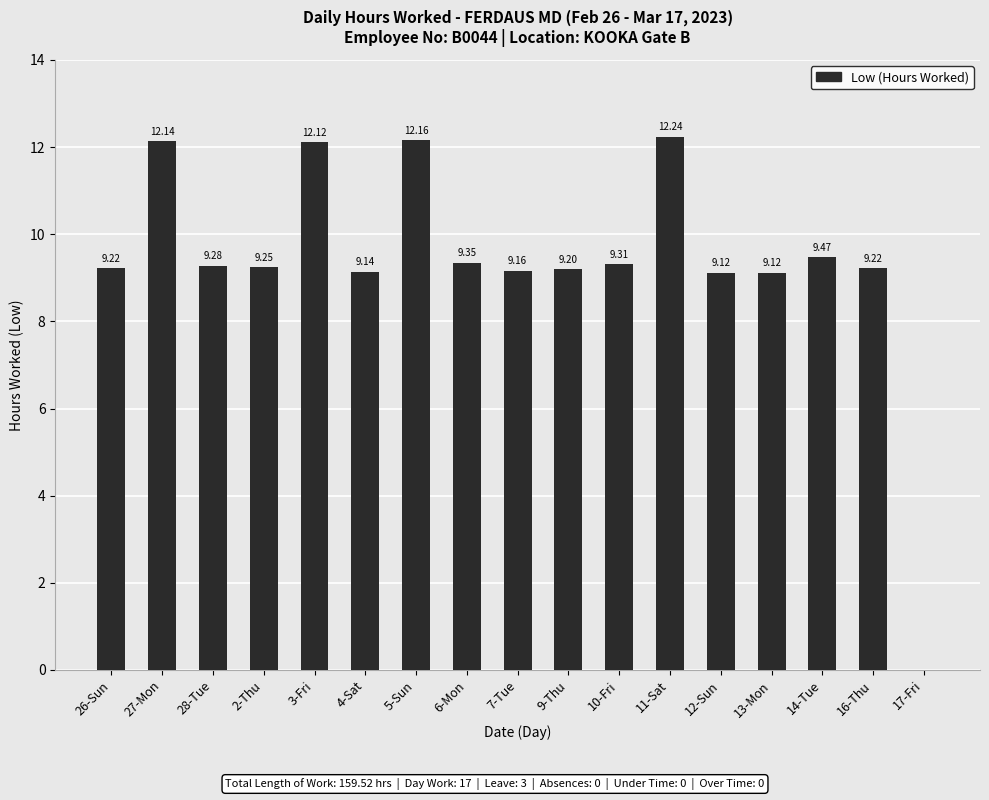

What is the sum of the values at 9-Thu and 12-Sun?

18.3